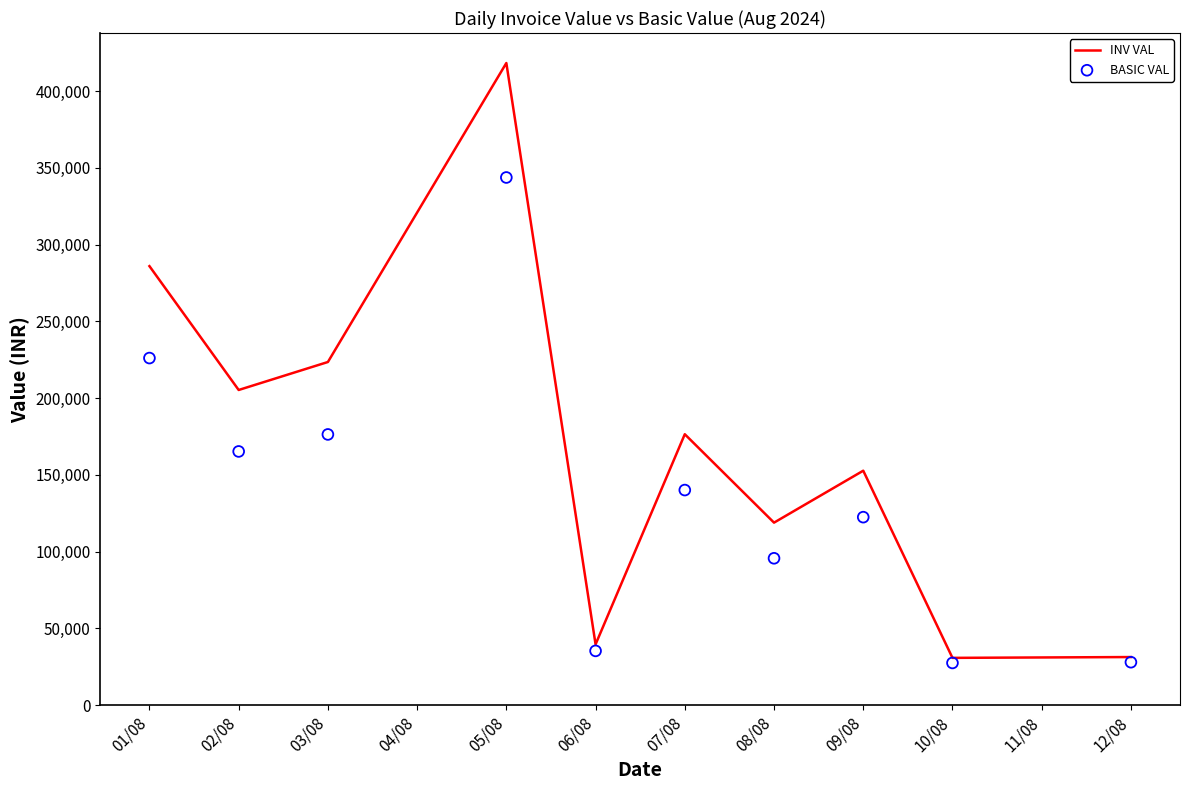

Which series reaches the minimum Y coordinate?

BASIC VAL